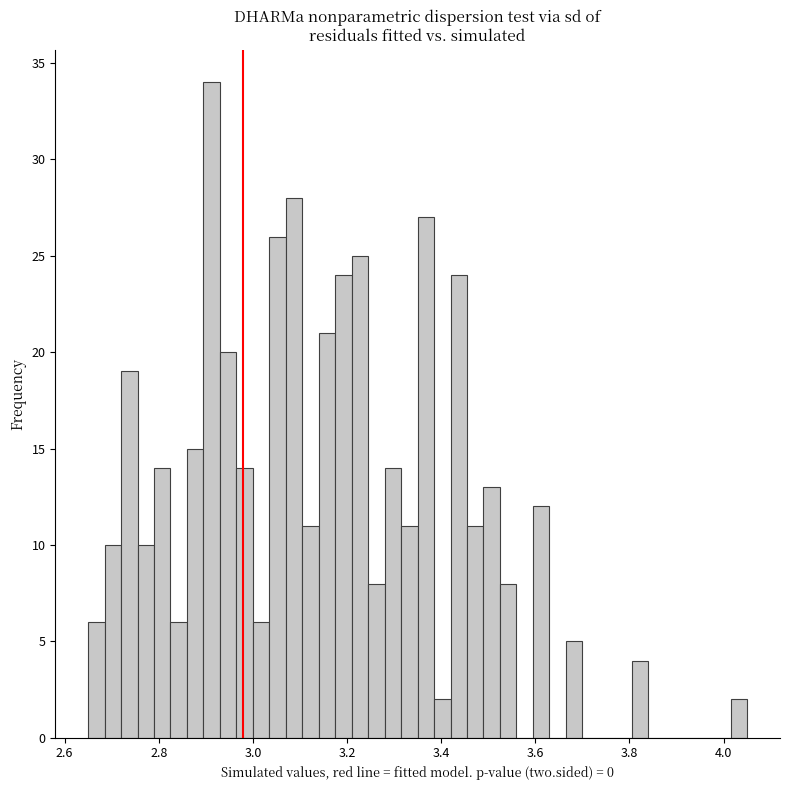

Read against the x-axis, roughly where is the centre of the tallest bar?

2.92